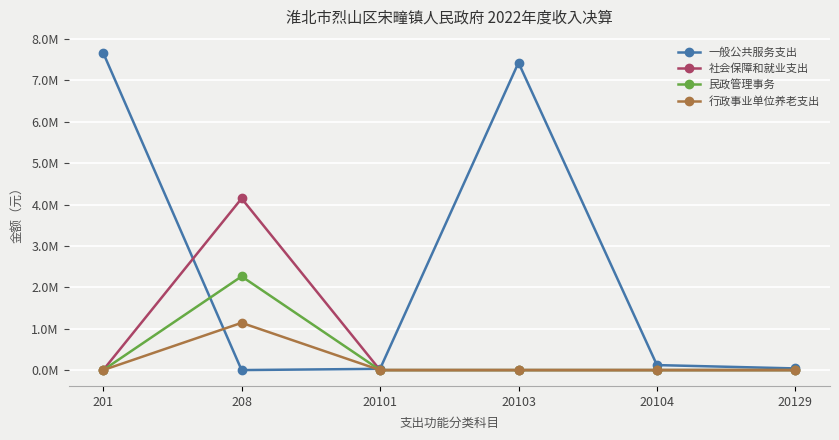

Between which two adjacent categories do 一般公共服务支出 and 民政管理事务 first intersect?

201 and 208